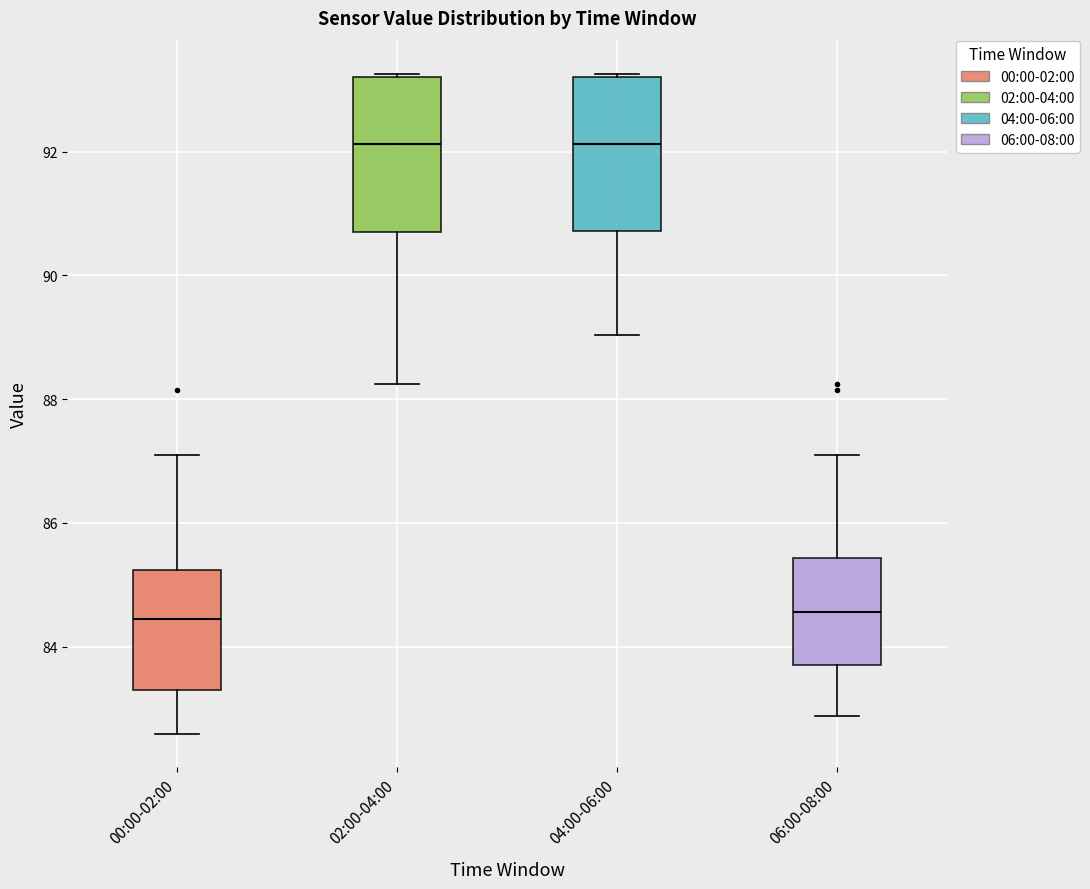

Where is the upper edge of the box for 02:00-04:00 on the y-axis? The values are not printed on the chart, so give them approximately, as read against the axis.

93.2